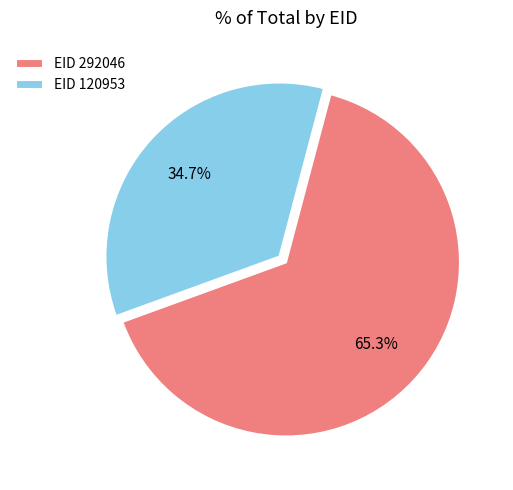

Which category has the biggest portion of the pie?

EID 292046